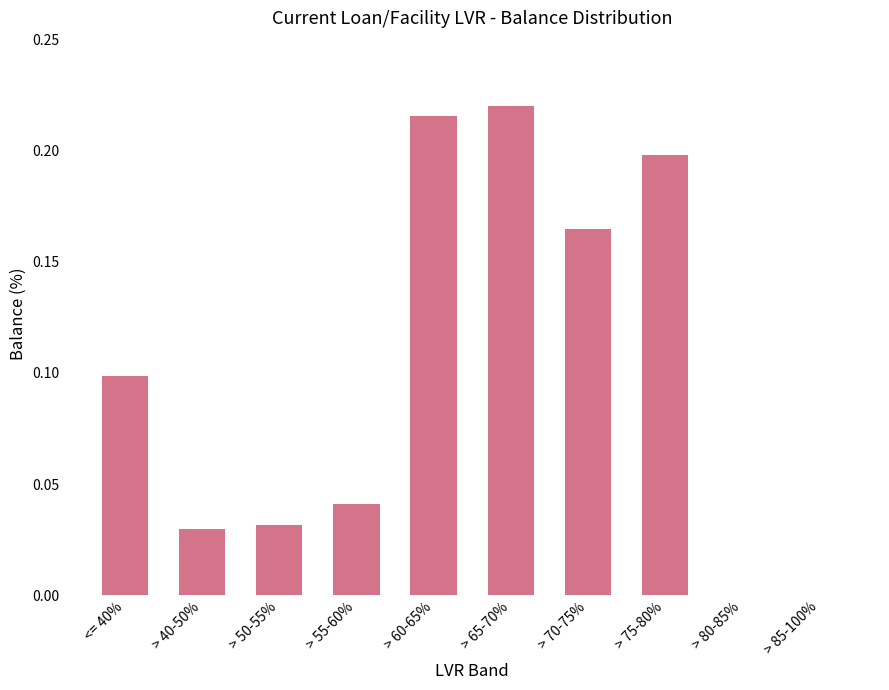

What is the sum of all values?

1.0